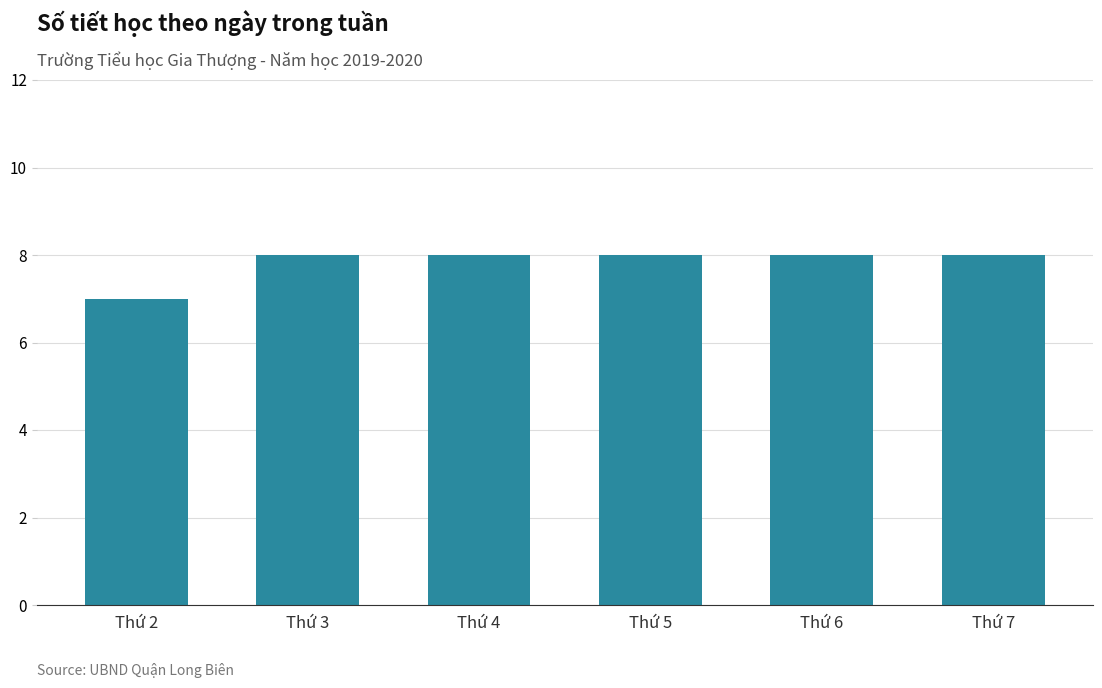

Count the values in the range 8 to 9.

5